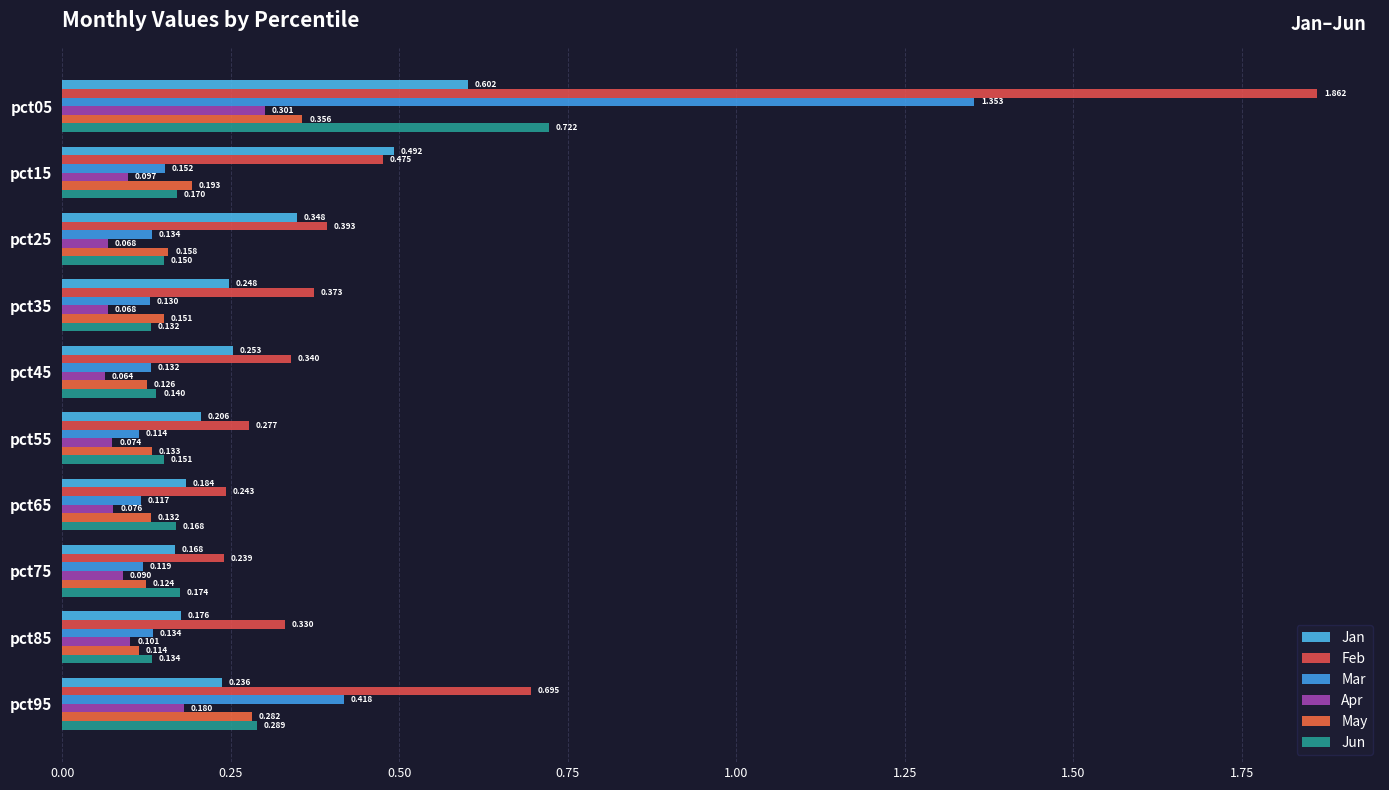

Count the number of data series in this chart.

6